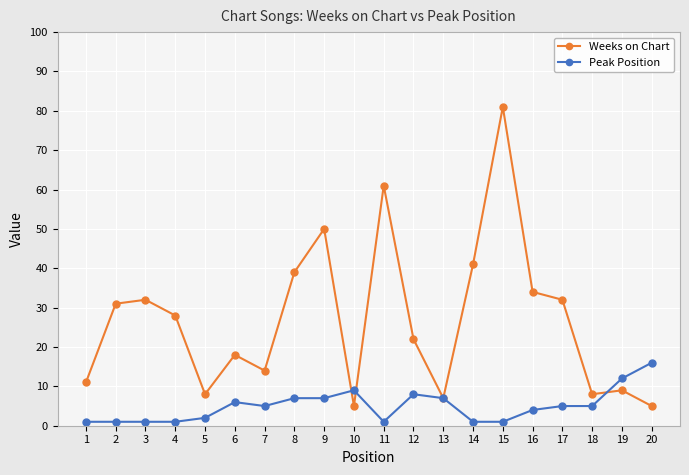

True or false: Peak Position has more than 0 points higher than both neighbors.

True